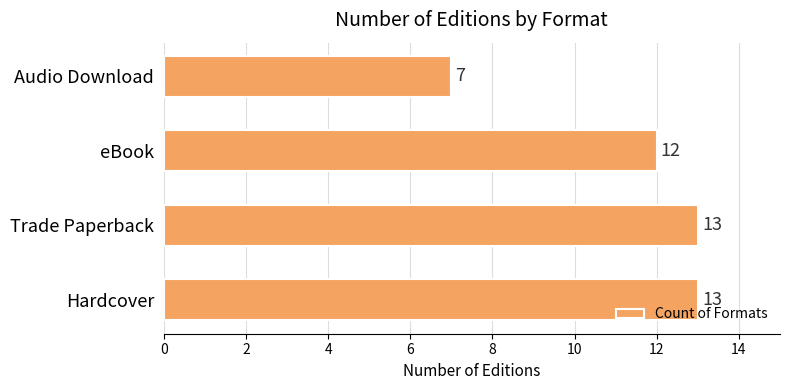

The value at eBook is 8. True or false?

False